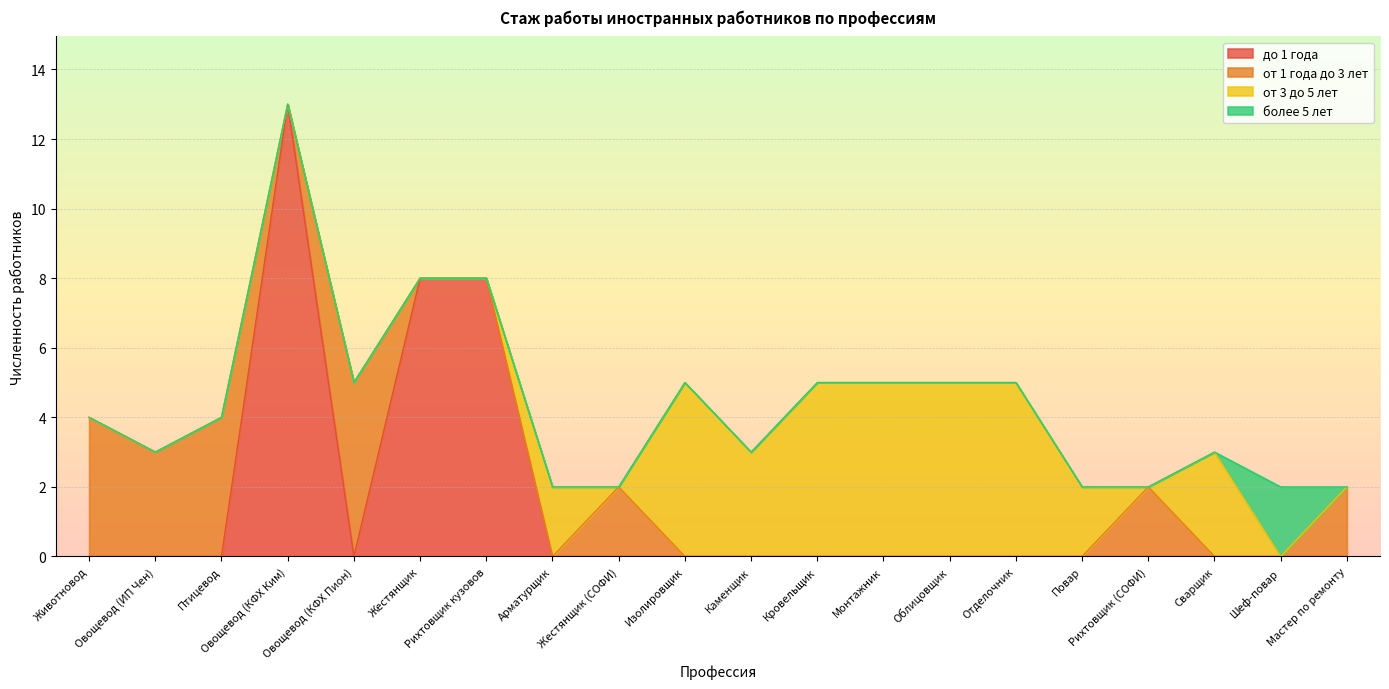

Which category has the lowest value in the от 3 до 5 лет series?

Животновод